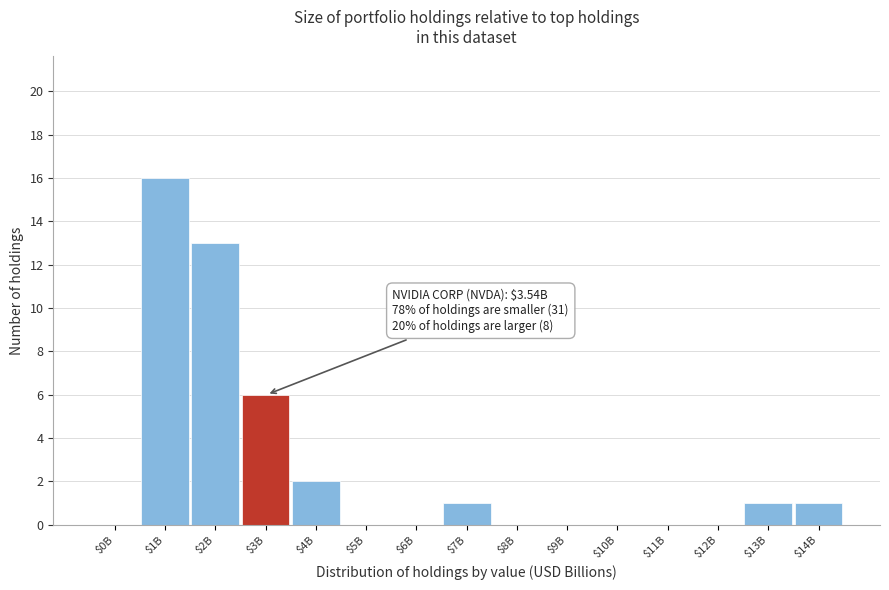

The chart shows a value of 0 at $13B. True or false?

False